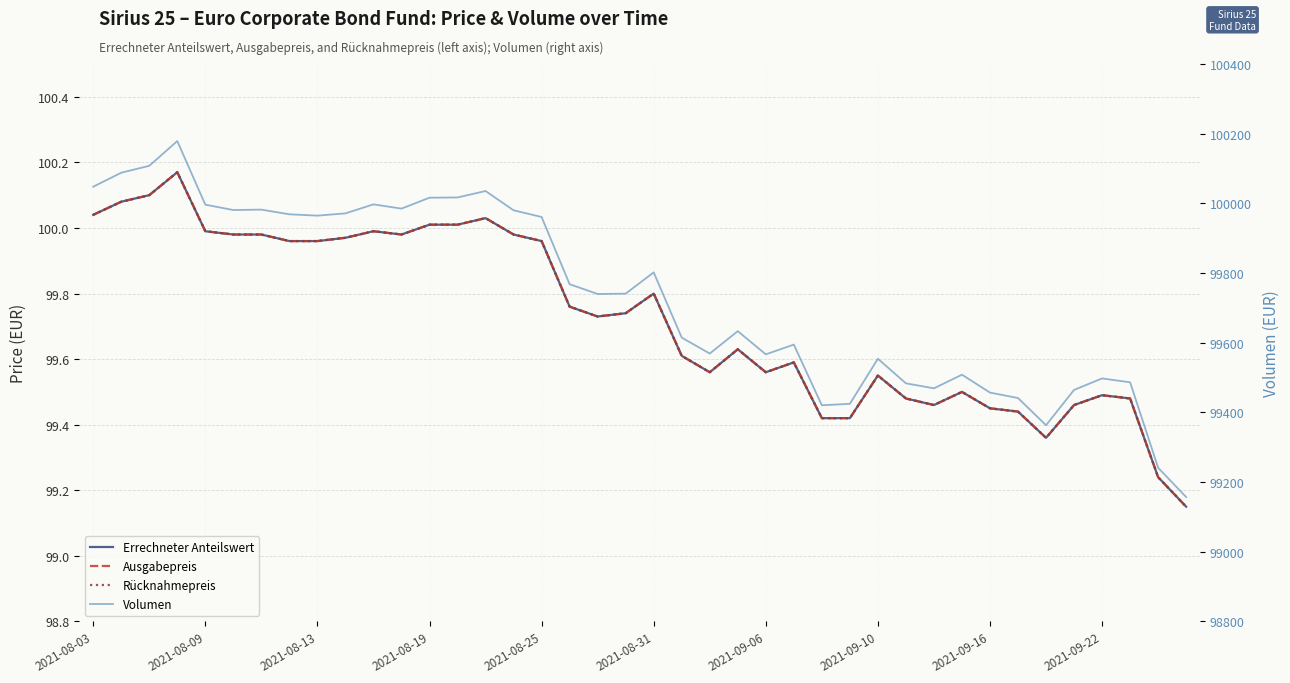

Rank the series at 2021-08-25 from highest to lowest value.

Volumen, Errechneter Anteilswert, Ausgabepreis, Rücknahmepreis